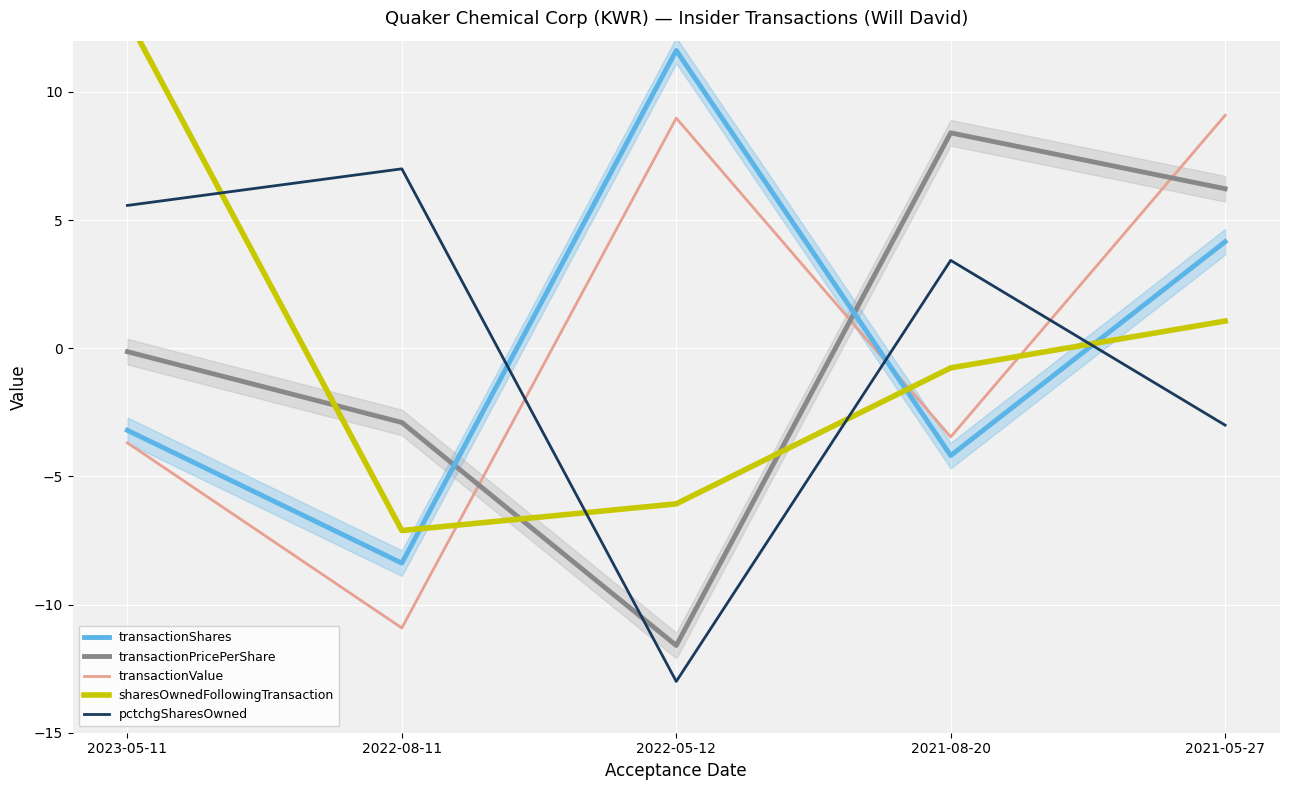

Reading left to right, extract all data points from this chart.

transactionShares: -3.2	-8.4	11.6	-4.2	4.2
transactionPricePerShare: -0.1	-2.9	-11.6	8.4	6.2
transactionValue: -3.7	-10.9	9.0	-3.5	9.1
sharesOwnedFollowingTransaction: 12.9	-7.1	-6.1	-0.8	1.1
pctchgSharesOwned: 5.6	7.0	-13.0	3.4	-3.0